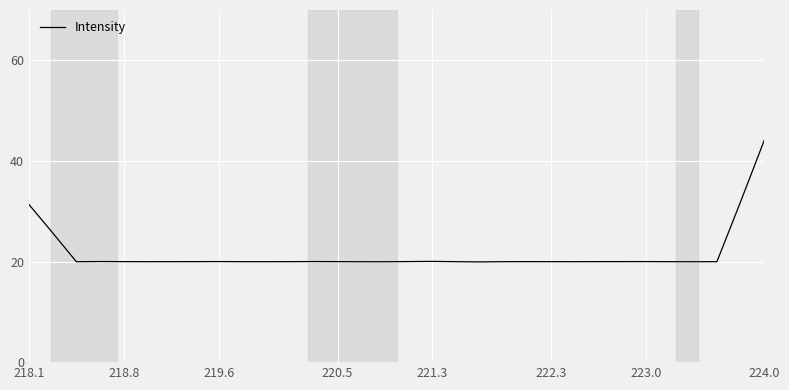

What is the difference between the maximum and minimum values?

24.2